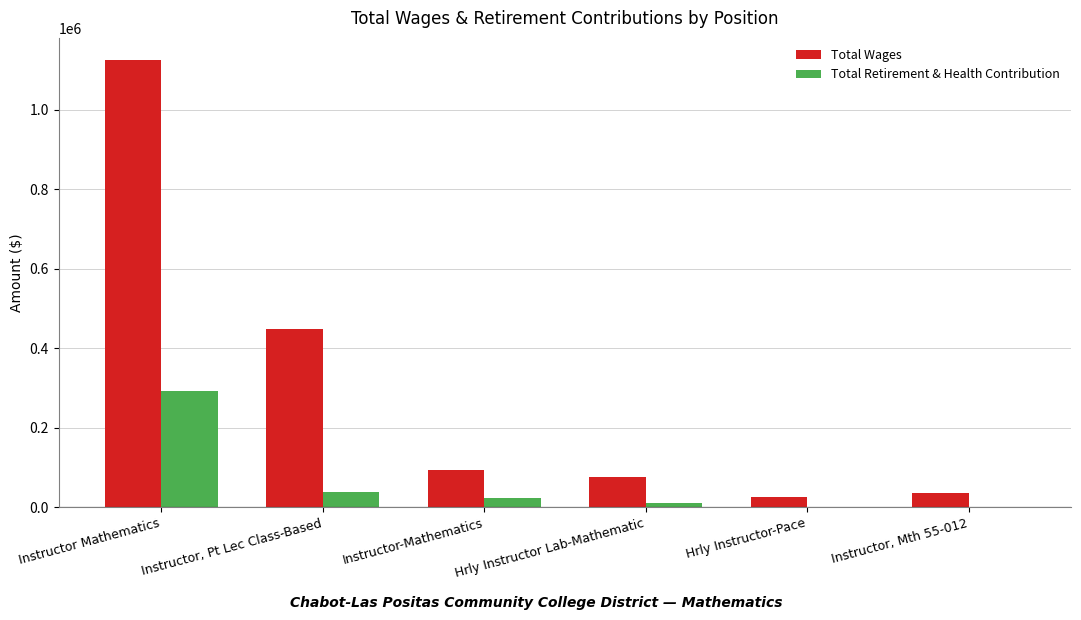

What is the sum of all Total Wages values?

1803514